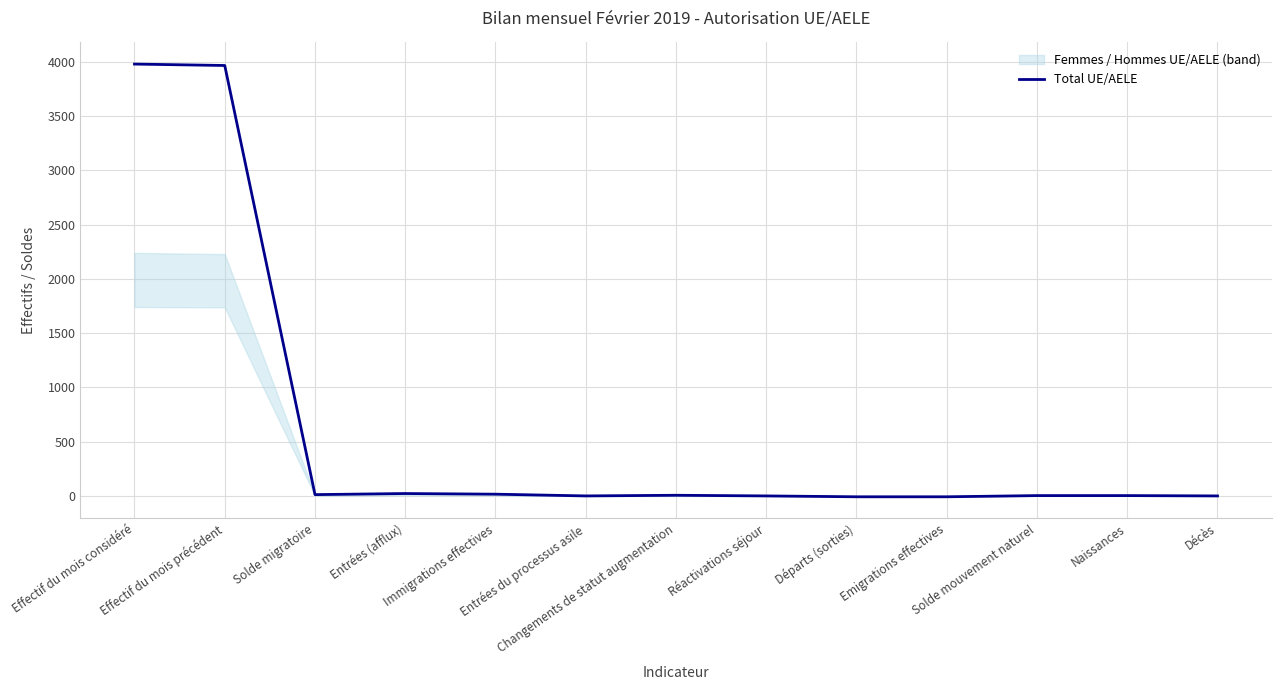

How many lines are shown in the chart?

1